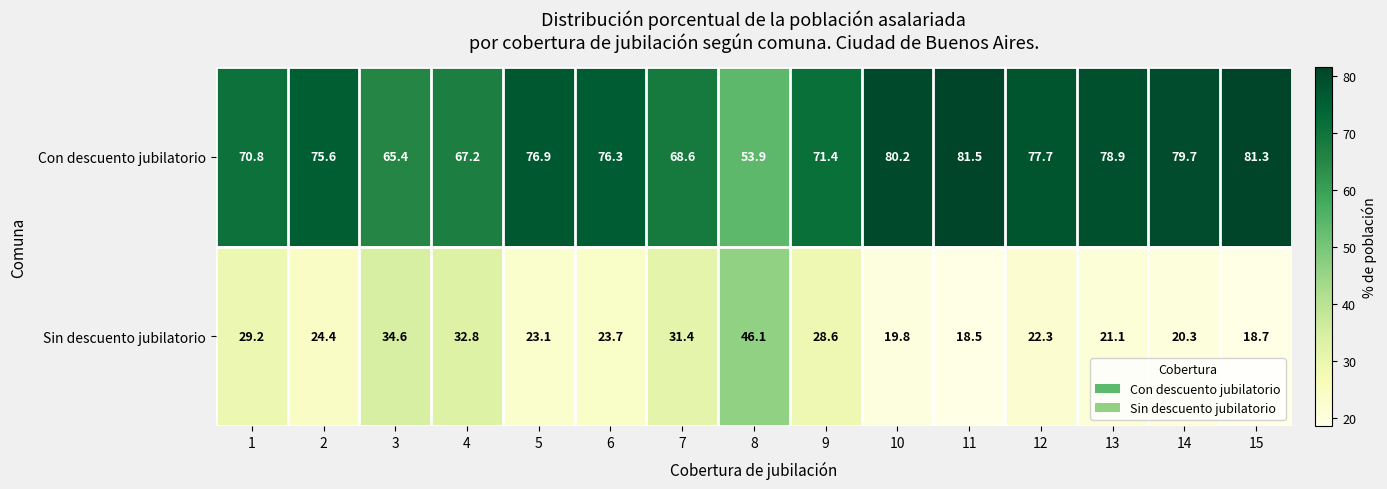

Which category has the highest value in the Sin descuento jubilatorio series?

8